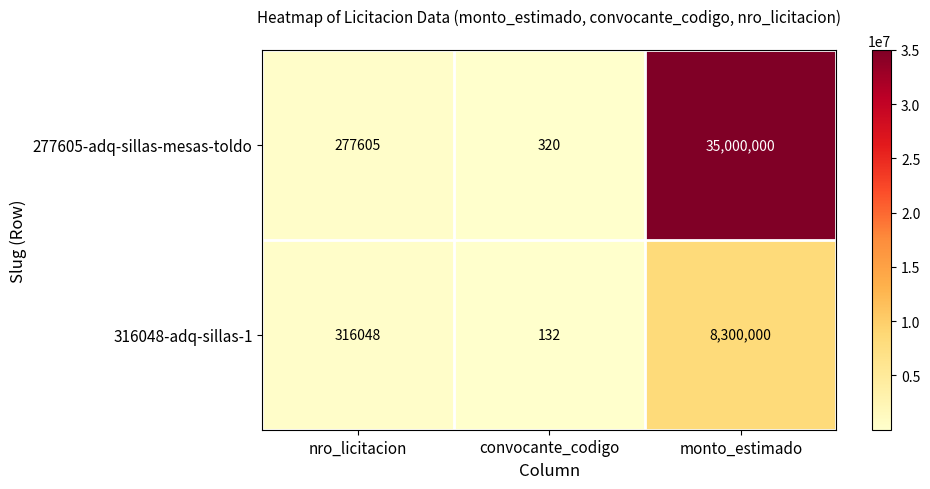

Which series changed the most between nro_licitacion and monto_estimado?

277605-adq-sillas-mesas-toldo